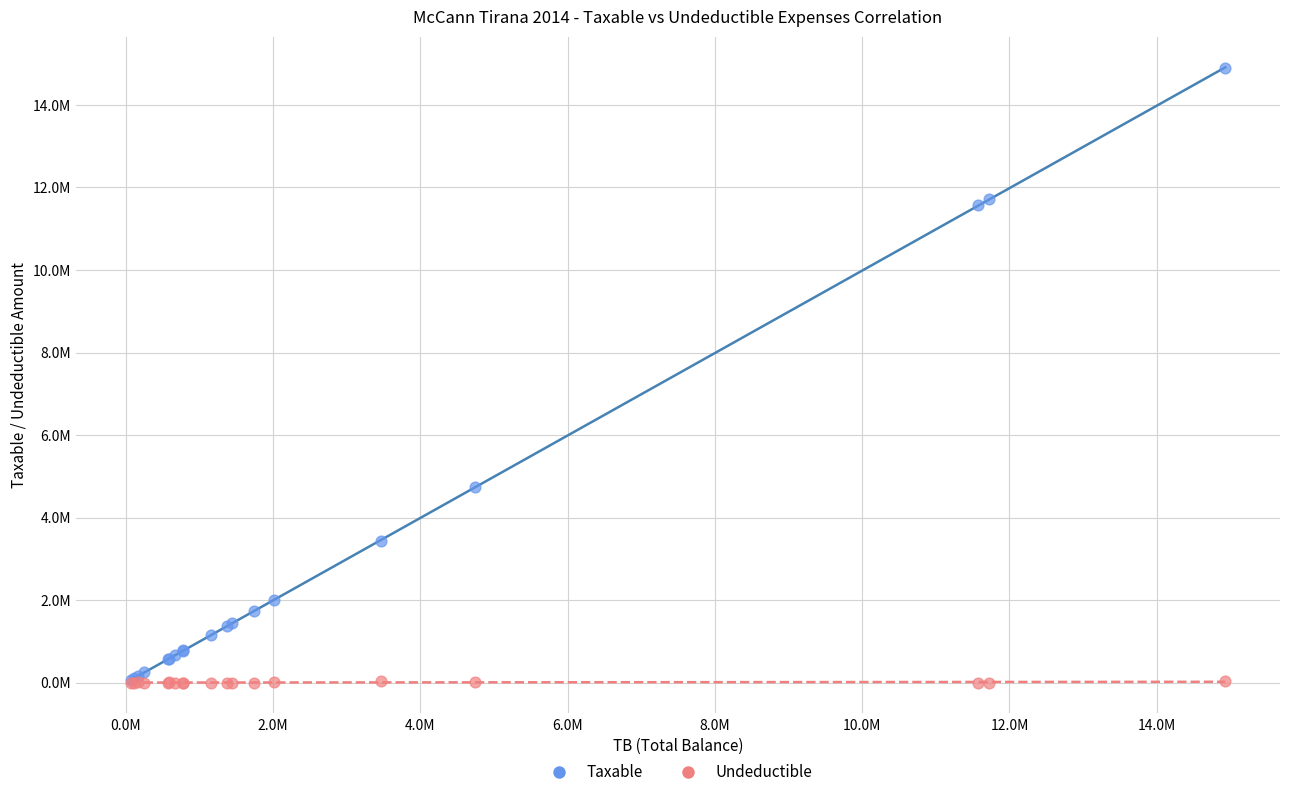

What are all the series names shown in the legend?

Taxable, Undeductible